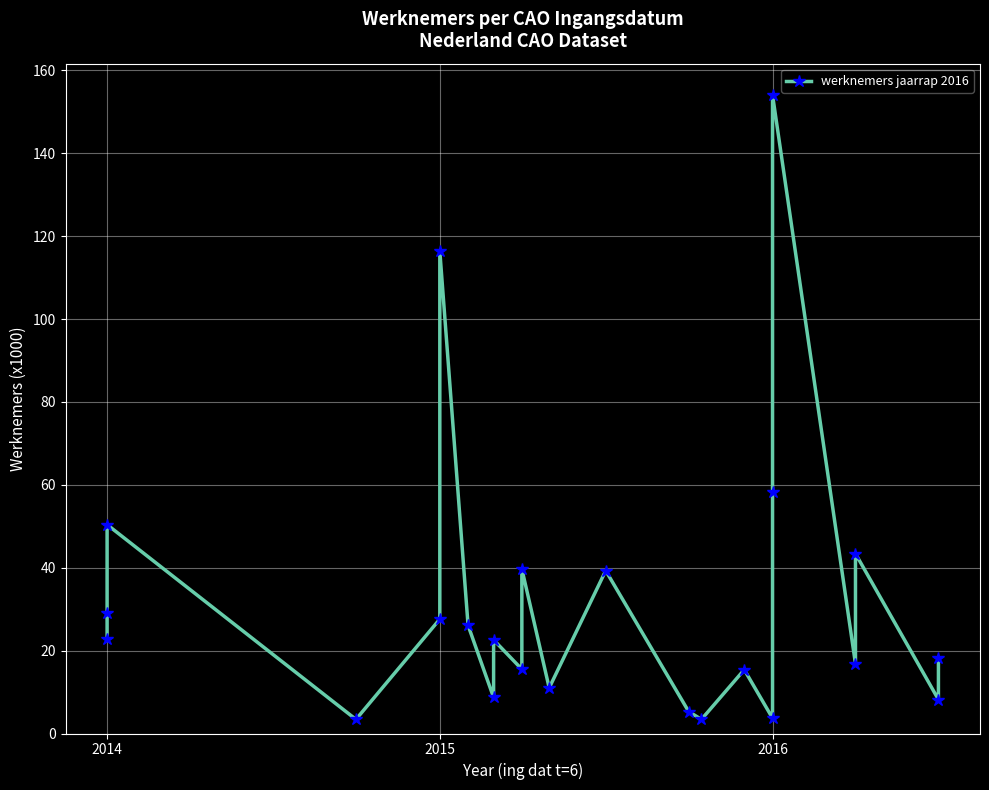

The chart shows a value of 0.9 at 2016. True or false?

False